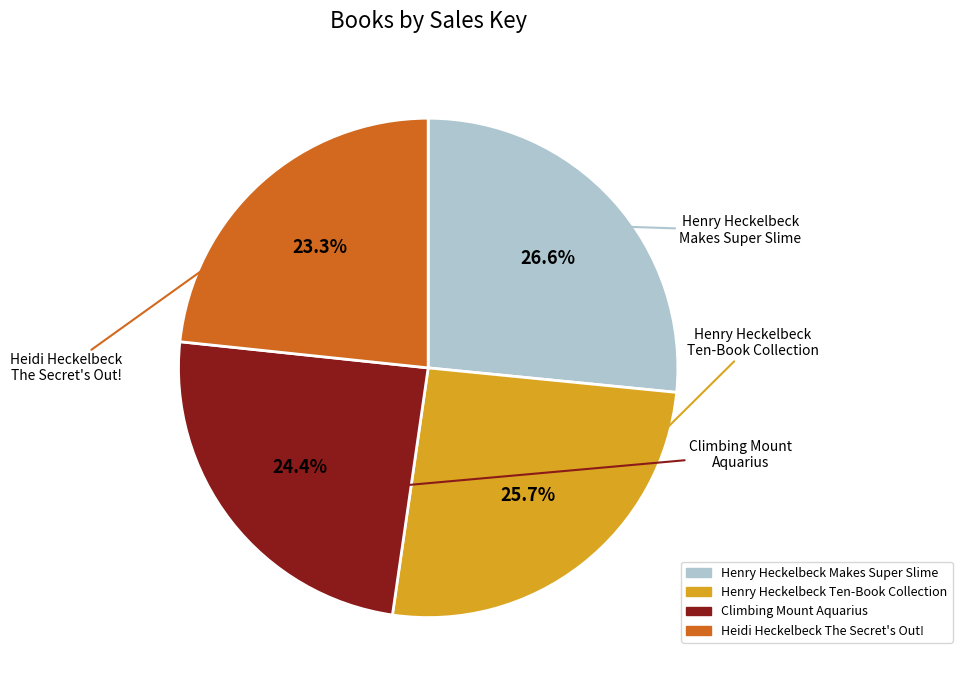

Which category has the smallest portion of the pie?

Heidi Heckelbeck The Secret's Out!